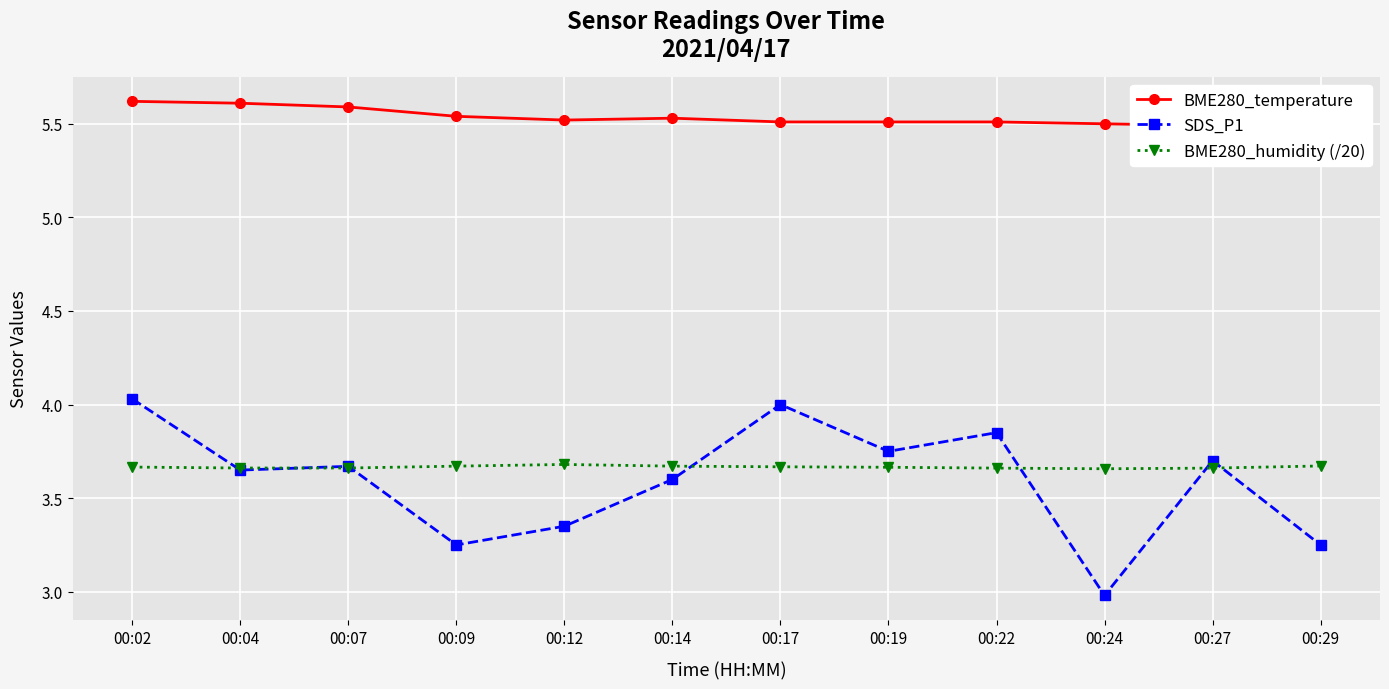

The value of SDS_P1 at 00:12 is 5.3. True or false?

False